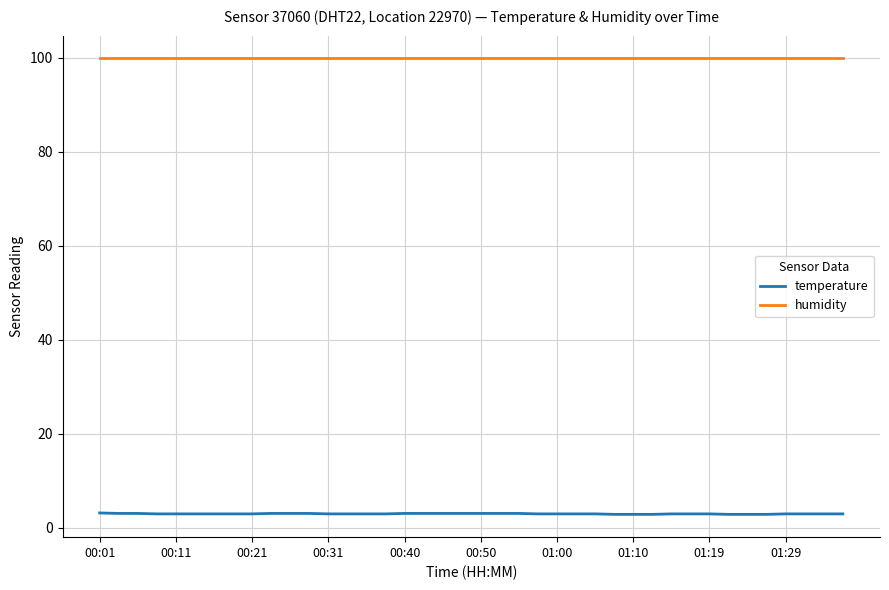

True or false: humidity and temperature cross at least once.

False